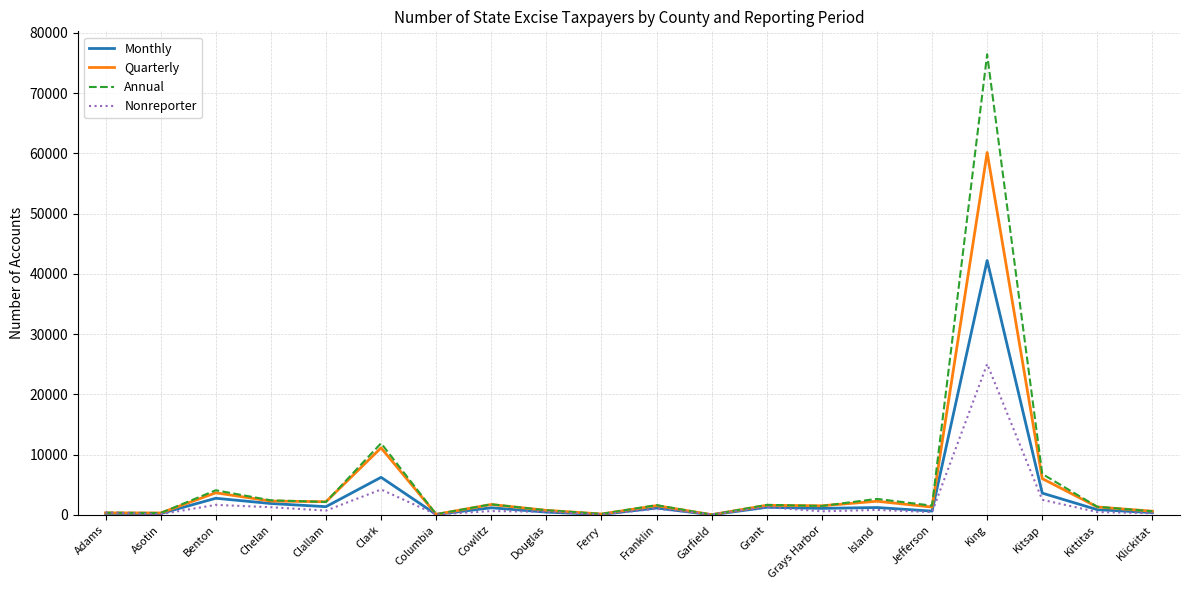

Is this an area chart (filled region under the line)?

No